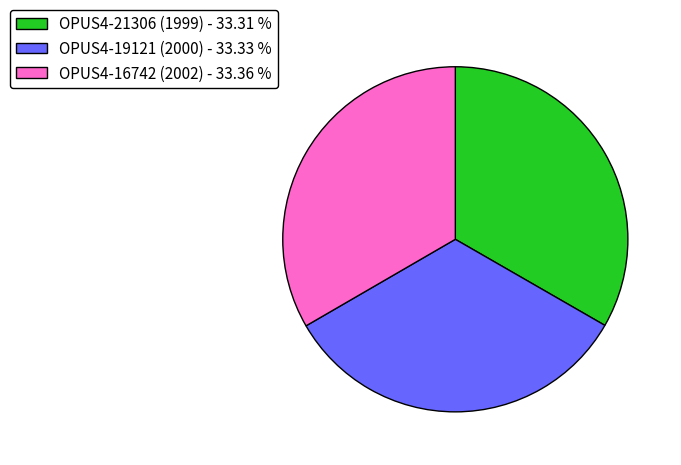

How many segments does this pie chart have?

3